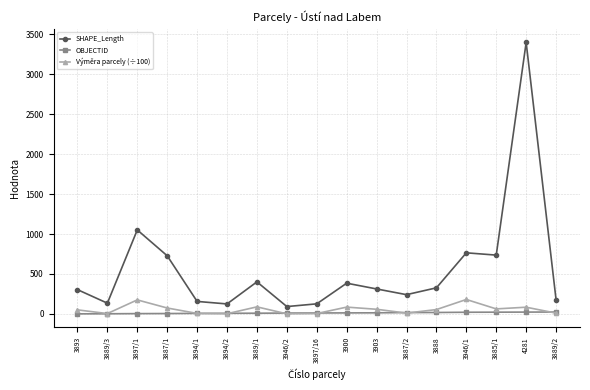

The OBJECTID series shows 1.0 at 3893. True or false?

True